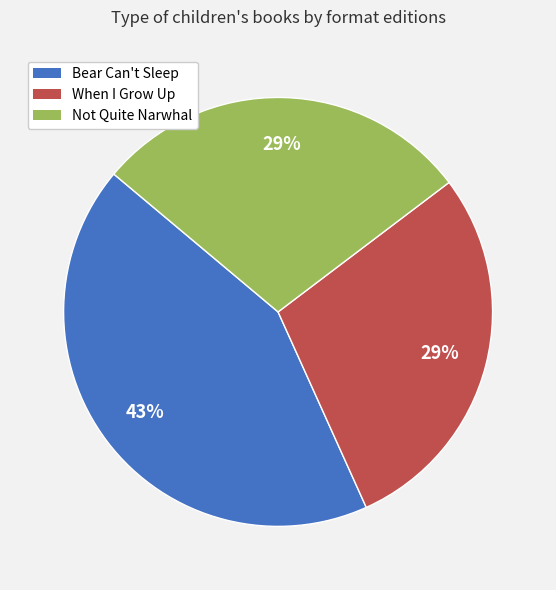

To the nearest percent, what is the difference between the largest and smallest slice percentages?

14%